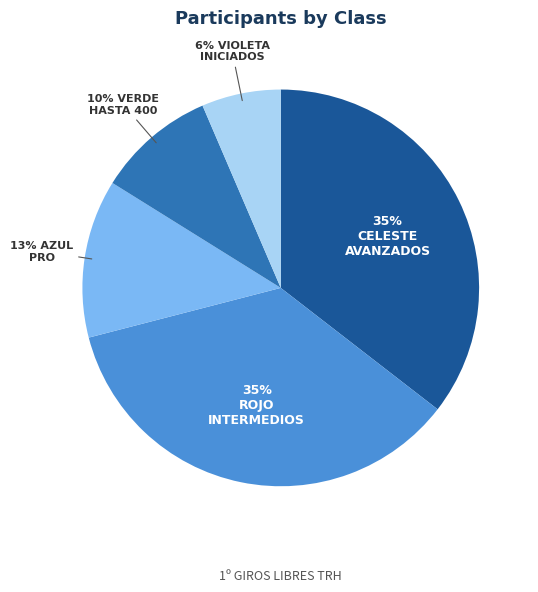

To the nearest percent, what is the average slice percentage?

20%